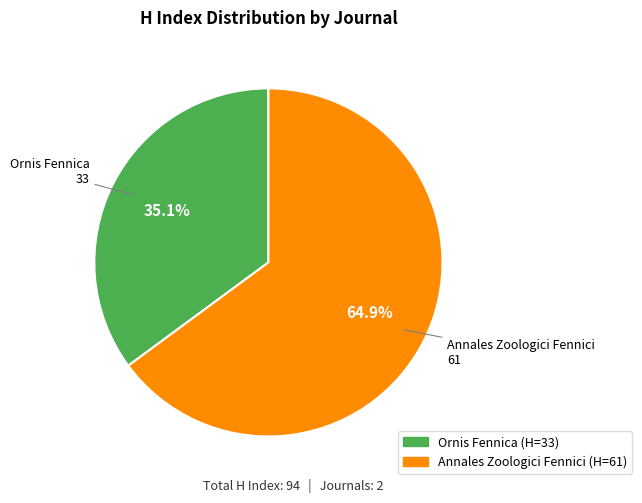

True or false: Ornis Fennica accounts for 29% of the total.

False